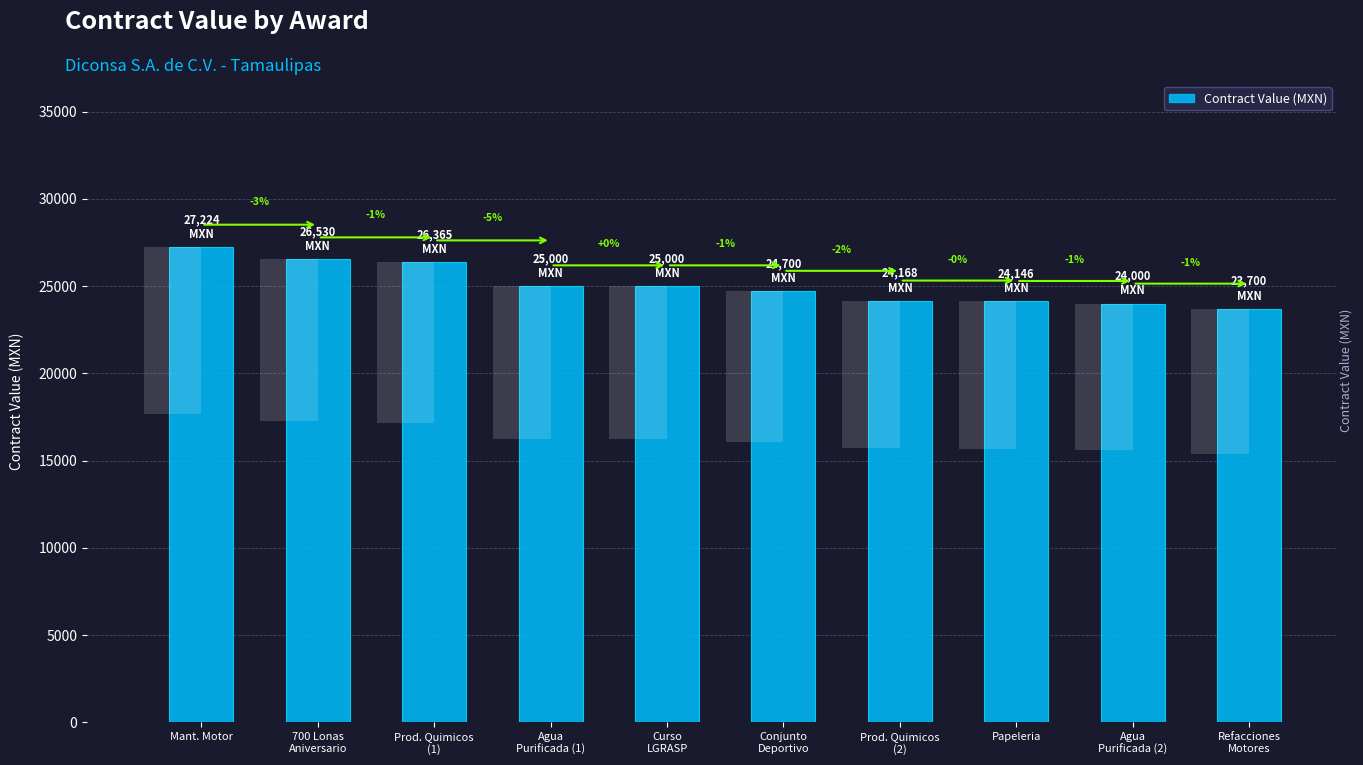

What is the label of the 4th bar from the left?

Agua
Purificada (1)